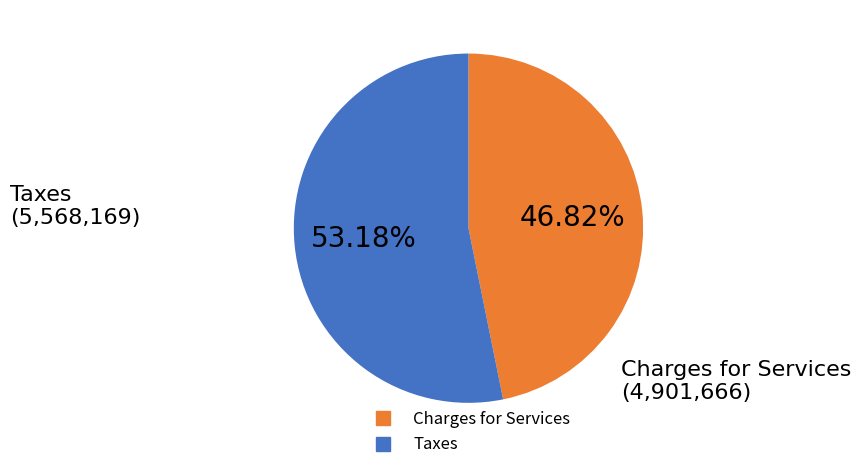

Count the number of slices in the pie.

2